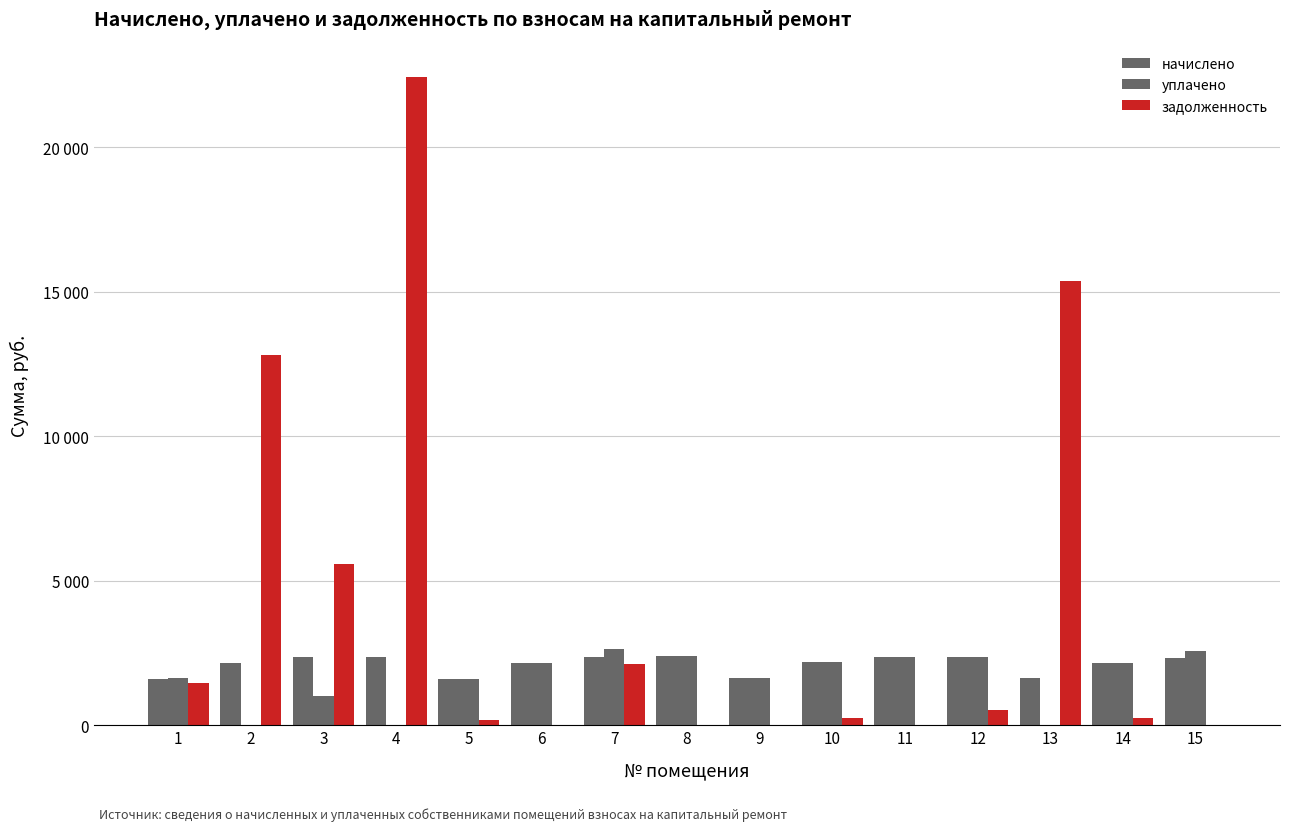

At which label does задолженность reach its minimum?

6